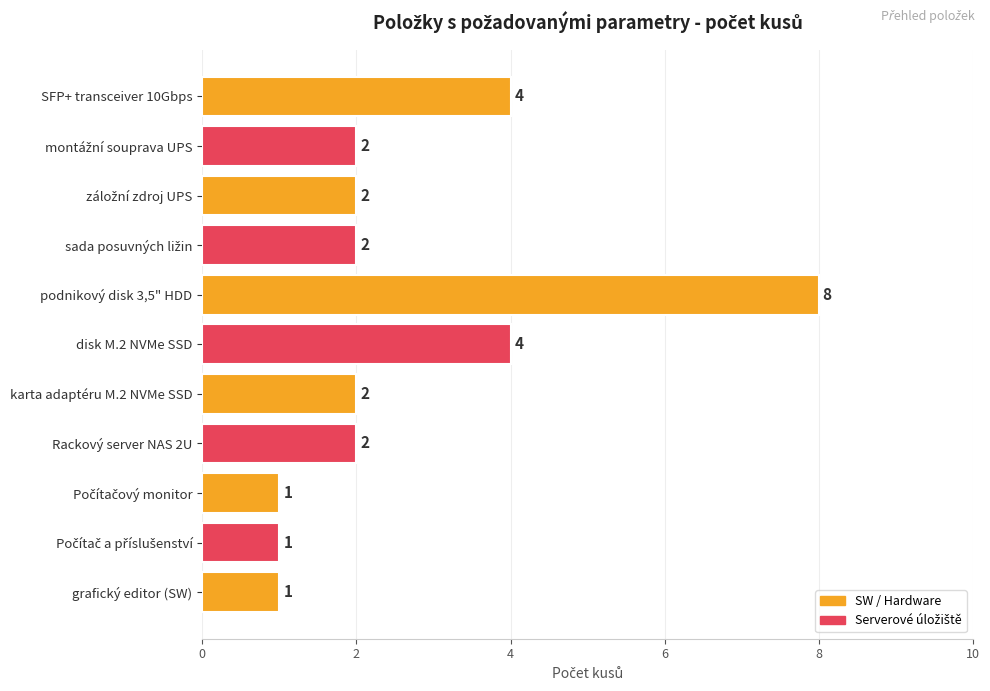

The chart shows a value of 1 at Rackový server NAS 2U. True or false?

False